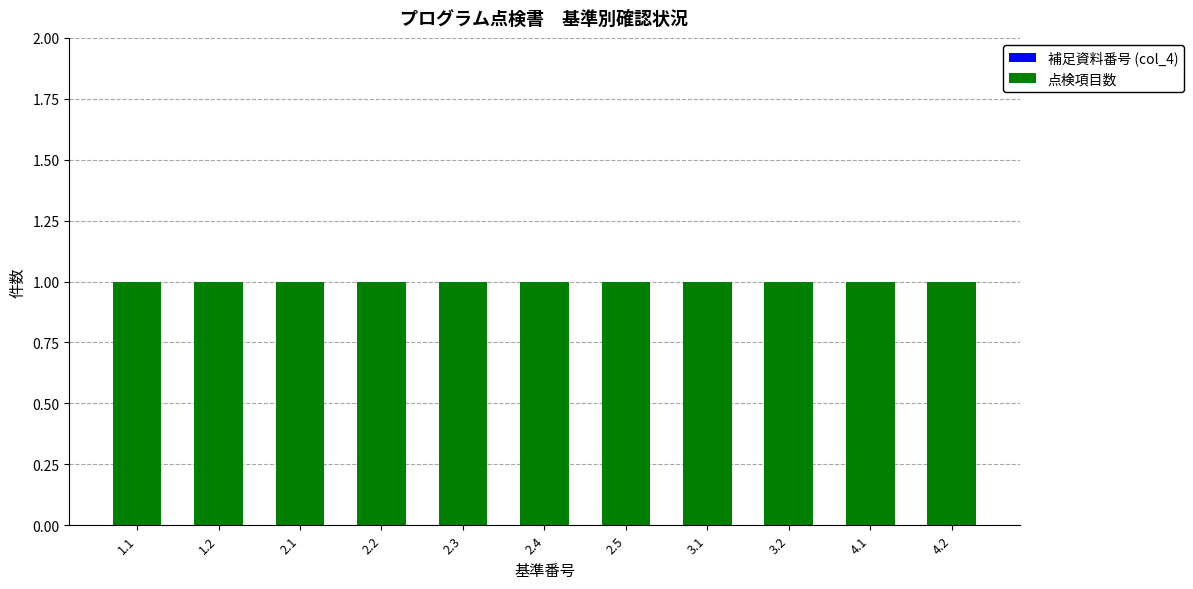

Is it true that 補足資料番号 (col_4) equals 0 at 2.2?

True